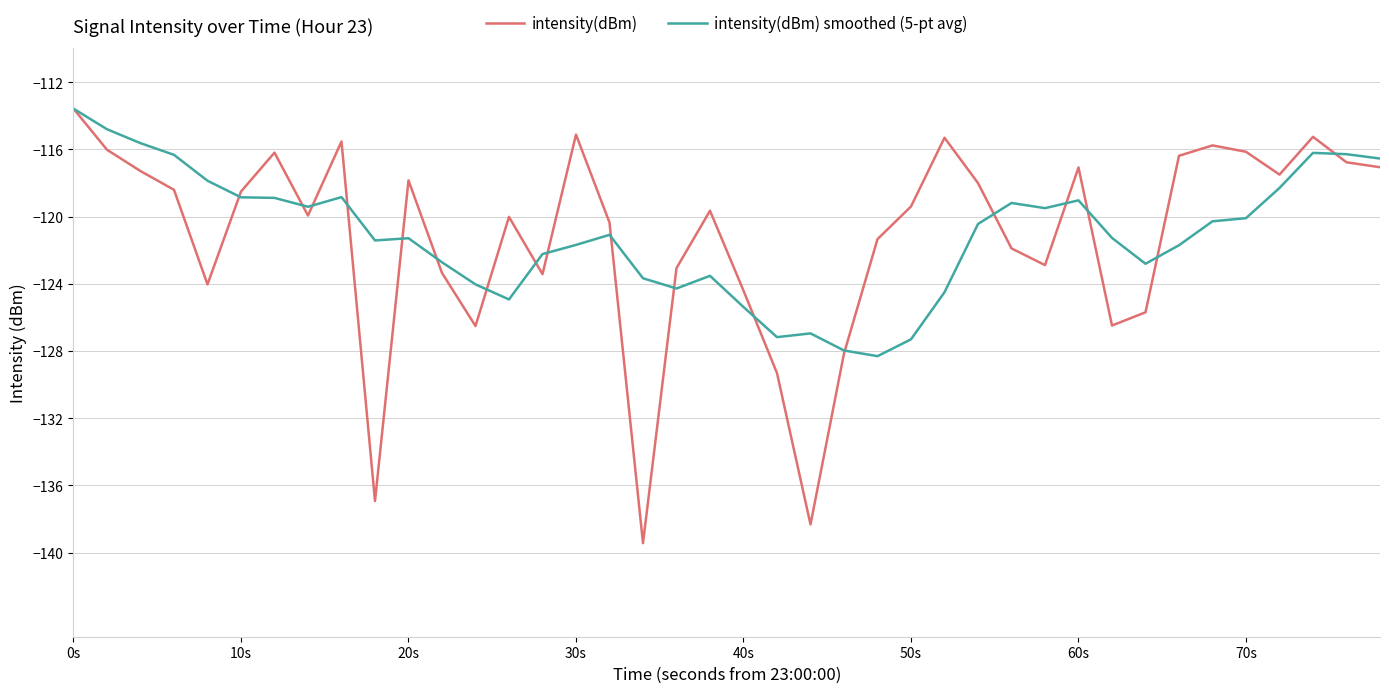

What is the minimum value for intensity(dBm) smoothed (5-pt avg)?

-128.3